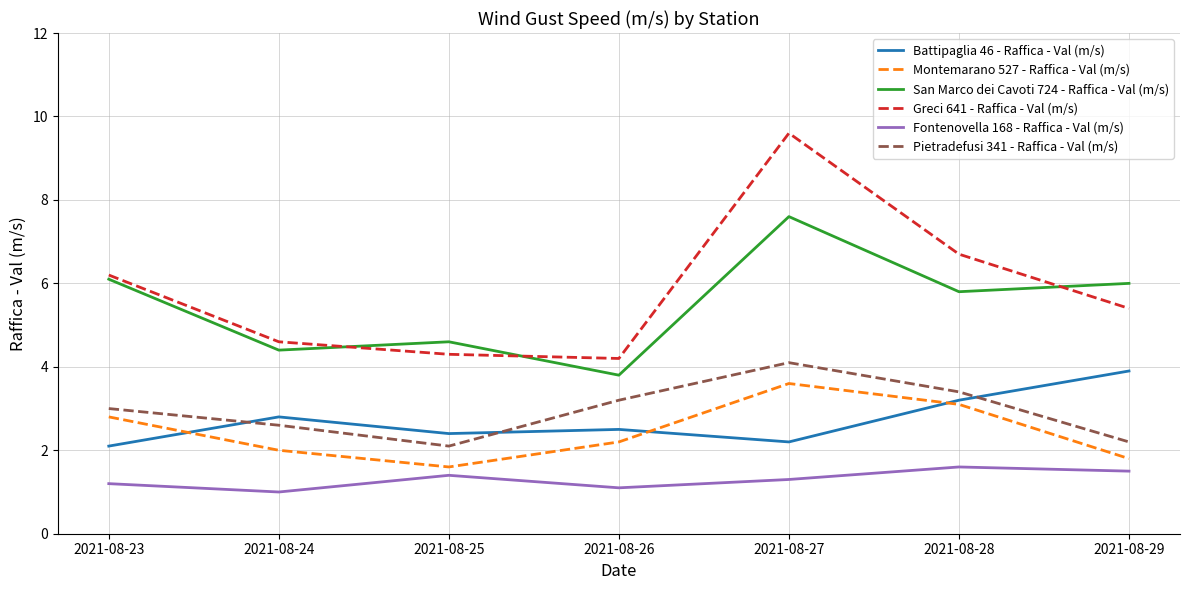

What is the difference between the highest and lowest values at 2021-08-25?

3.2